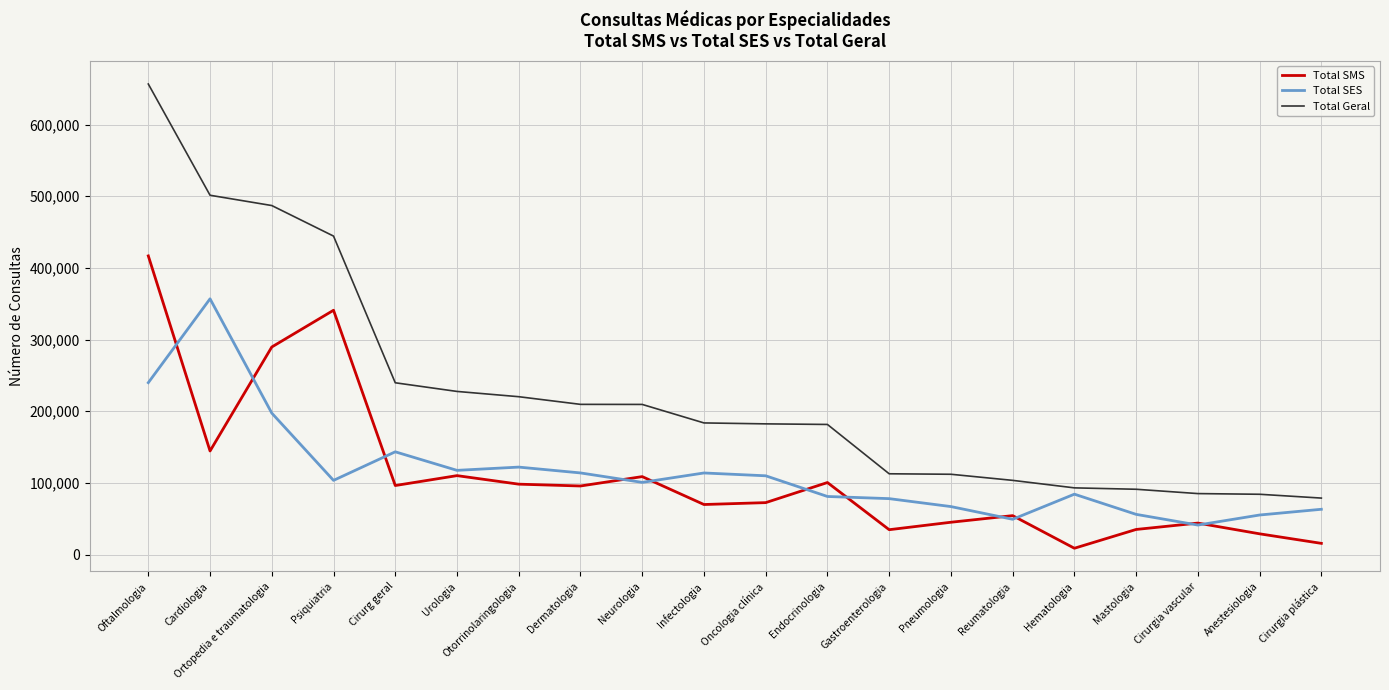

Is it true that Total SMS equals 45096 at Pneumologia?

True